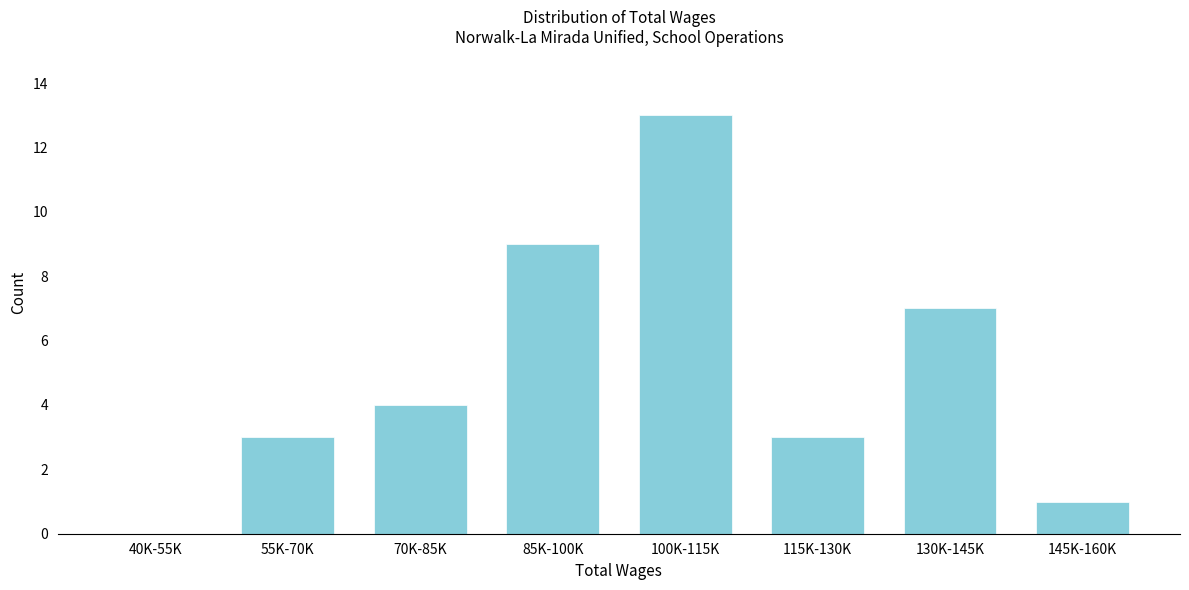

Reading left to right, list all the values displayed in this chart.

40K-55K=0	55K-70K=3	70K-85K=4	85K-100K=9	100K-115K=13	115K-130K=3	130K-145K=7	145K-160K=1